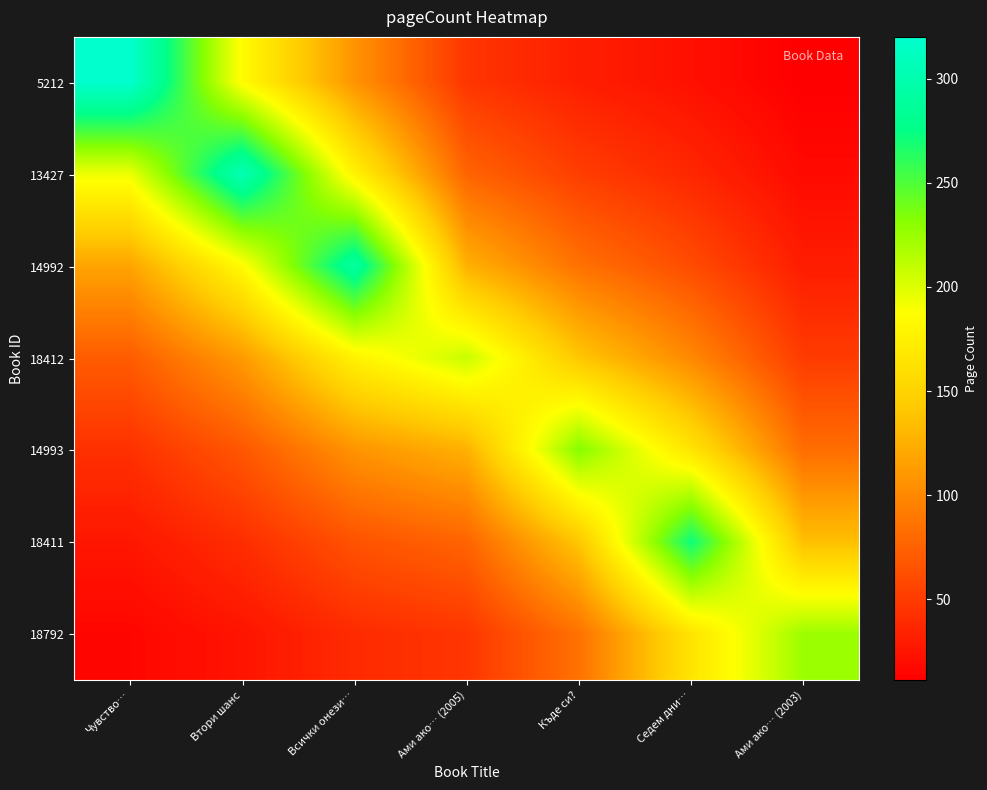

How many categories are shown in the chart?

7